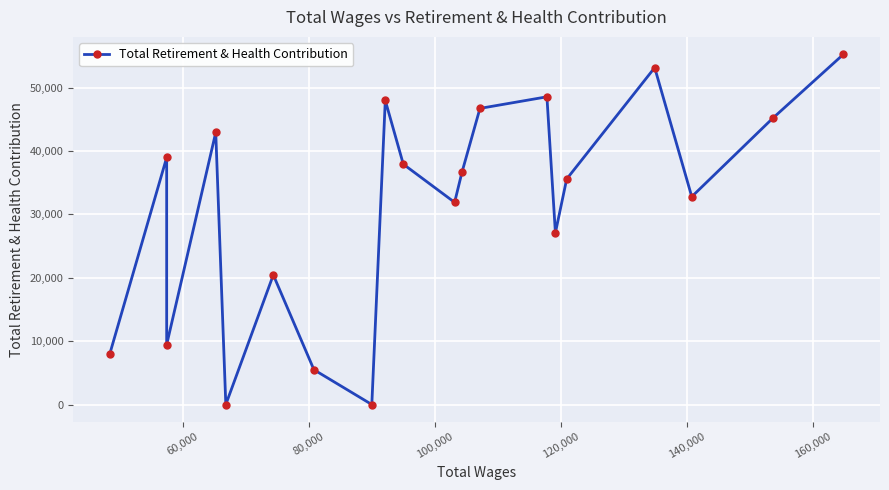

What is the value of the 18th point from the left?

32789